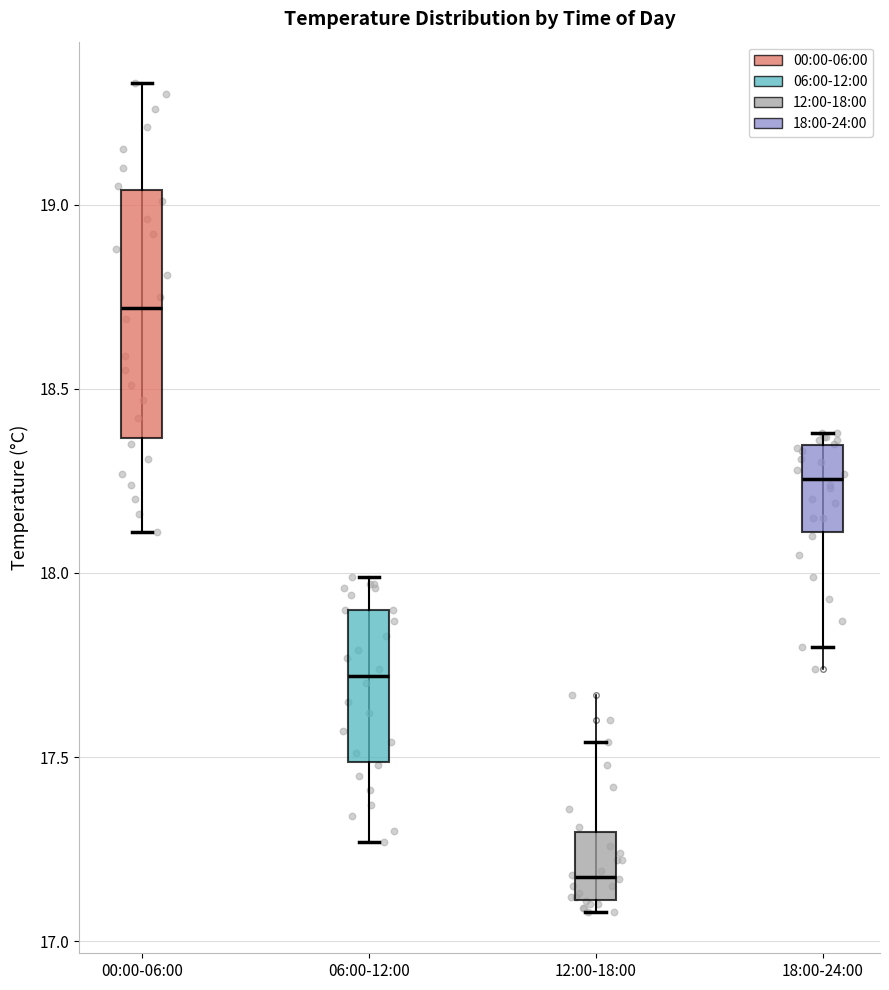

Reading left to right, read every box against the y-axis: the position of its median line, the range the box covers, and the ends of its whiskers. The values are not printed on the chart, so give them approximately, as read against the axis.

00:00-06:00: median 18.70, box 18.35 to 19.05, whiskers 18.10 to 19.35
06:00-12:00: median 17.70, box 17.50 to 17.90, whiskers 17.25 to 18.00
12:00-18:00: median 17.20, box 17.10 to 17.30, whiskers 17.10 (just below the box's lower edge) to 17.55
18:00-24:00: median 18.25, box 18.10 to 18.35, whiskers 17.80 to 18.40